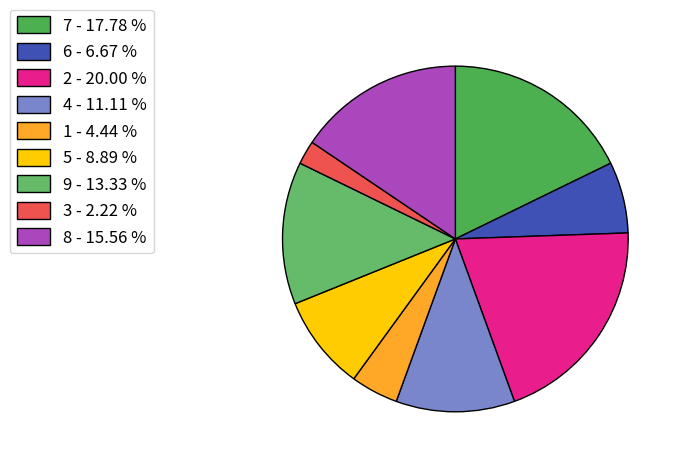

What is the smallest slice in the pie chart?

3